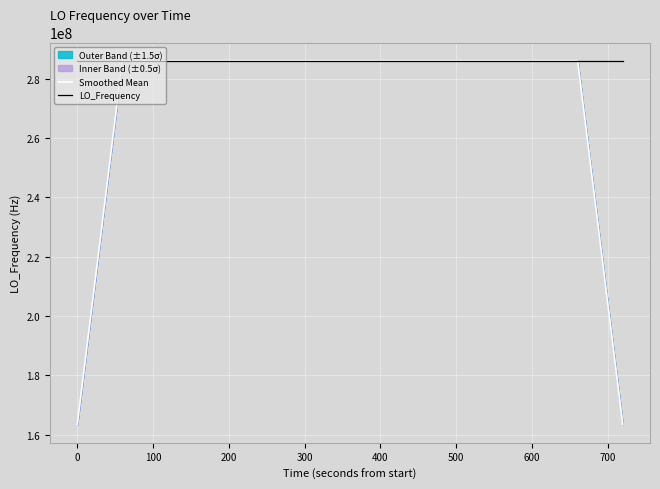

Reading left to right, what are all the values shown in this chart?

Smoothed Mean: 163455429.1	204319286.0	245183143.0	286046999.9	286046999.9	286046999.9	286046999.6	286046999.2	286046999.2	286046999.2	286046999.2	286046998.8	286046998.4	286046998.8	286046999.2	286046999.5	286046999.9	286047000.3	286047000.6	286047000.6	286047000.6	286047000.7	286047000.3	286046999.9	286046999.5	286046999.6	286046999.5	286046999.5	286046999.5	286046999.6	286046999.6	286046999.9	286046999.9	286046999.9	245183142.6	204319285.3	163455428.4
LO_Frequency: 286047001.2	286047000.8	286047001.1	286047000.8	286046998.4	286046998.4	286046998.6	286047001.2	286047001.1	286046998.4	286046998.2	286046998.5	286046998.4	286046998.6	286046998.7	286046998.1	286047001.0	286047001.1	286047000.8	286047001.1	286047001.0	286047000.8	286046998.5	286047001.2	286047001.2	286046998.2	286046998.6	286046998.2	286047001.2	286046998.2	286047001.2	286047001.1	286046998.5	286046998.5	286047000.8	286047001.0	286046998.4